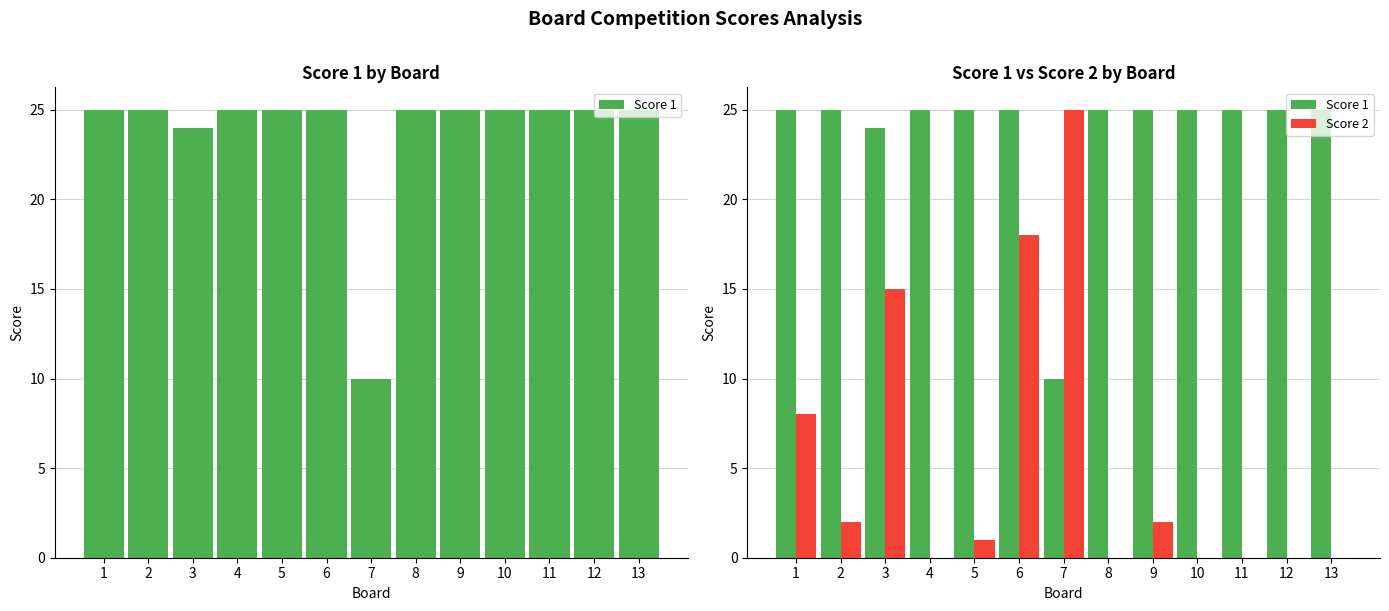

What is the value of the Score 2 bar at the 3rd from the left?

15